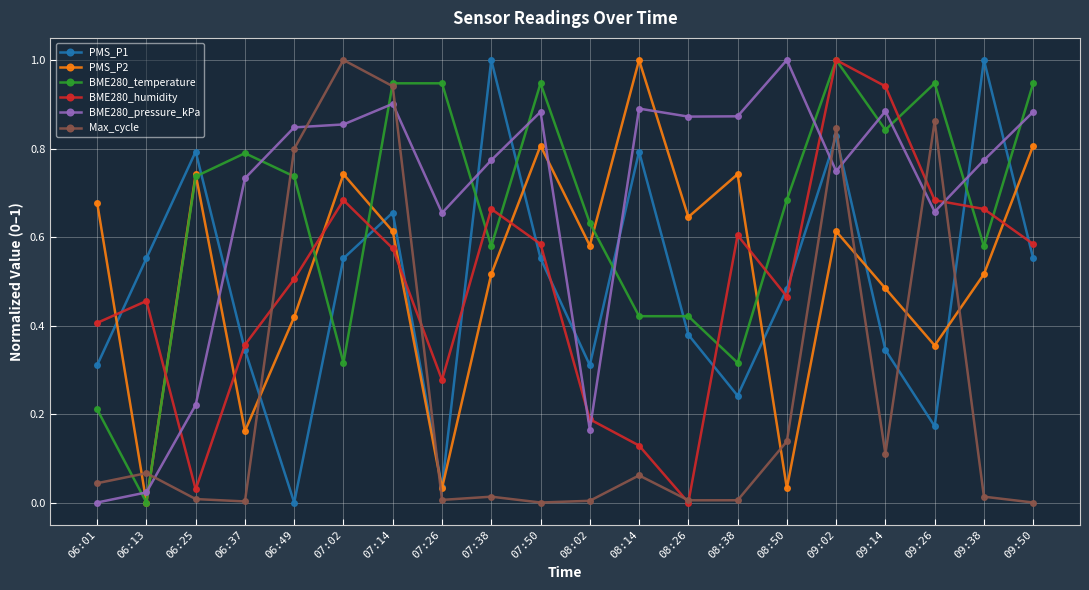

What is the label of the 4th point from the right?

09:14